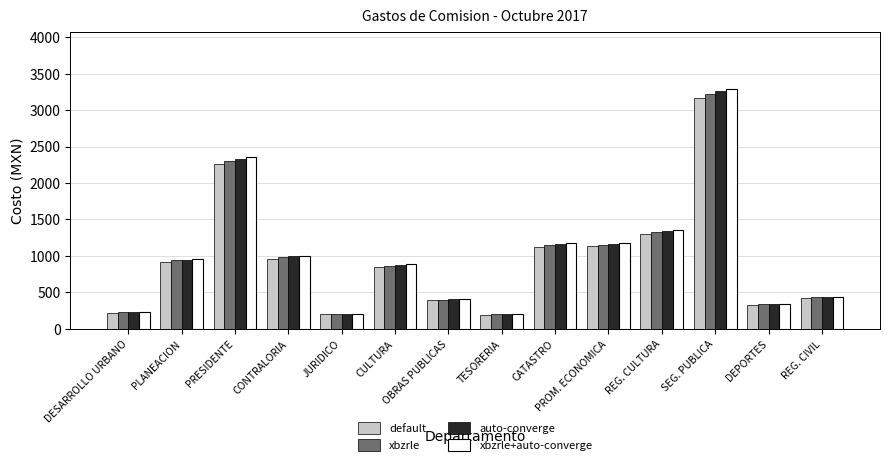

What is the difference between the maximum and minimum values in the xbzrle series?

3028.9